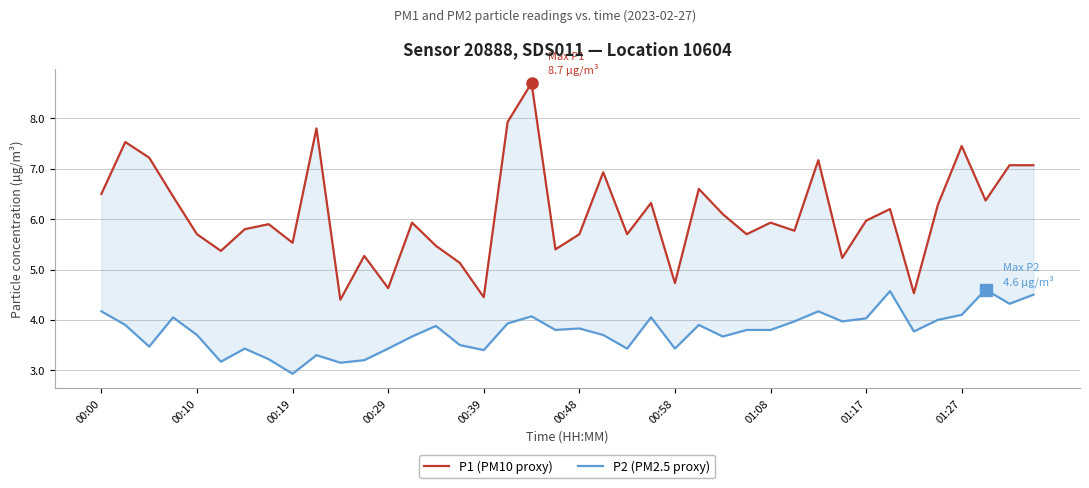

True or false: P2 (PM2.5 proxy) has a value of 6.1 at 00:00.

False